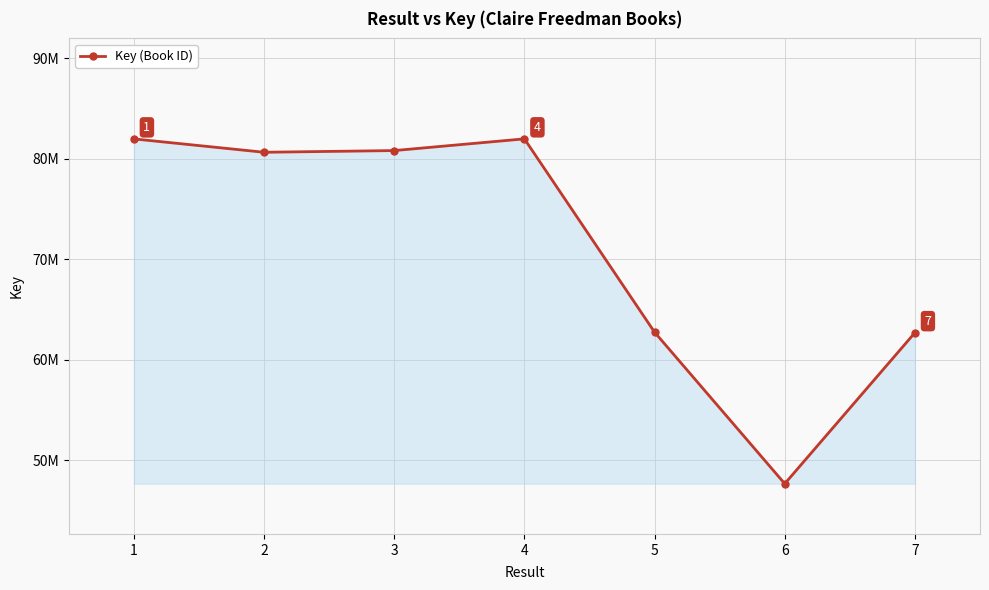

What is the value of the 5th point from the left?

62732286